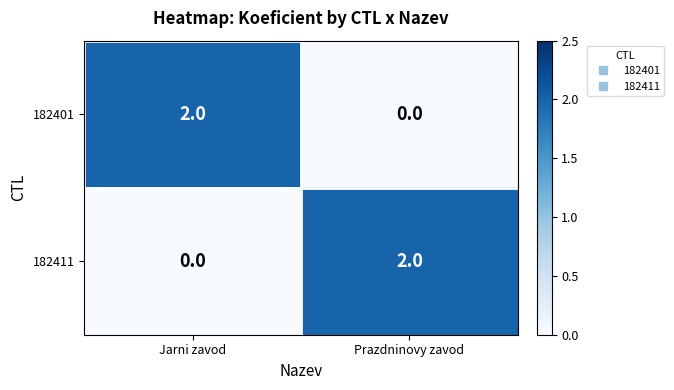

The 182411 series shows -1 at Jarni zavod. True or false?

False